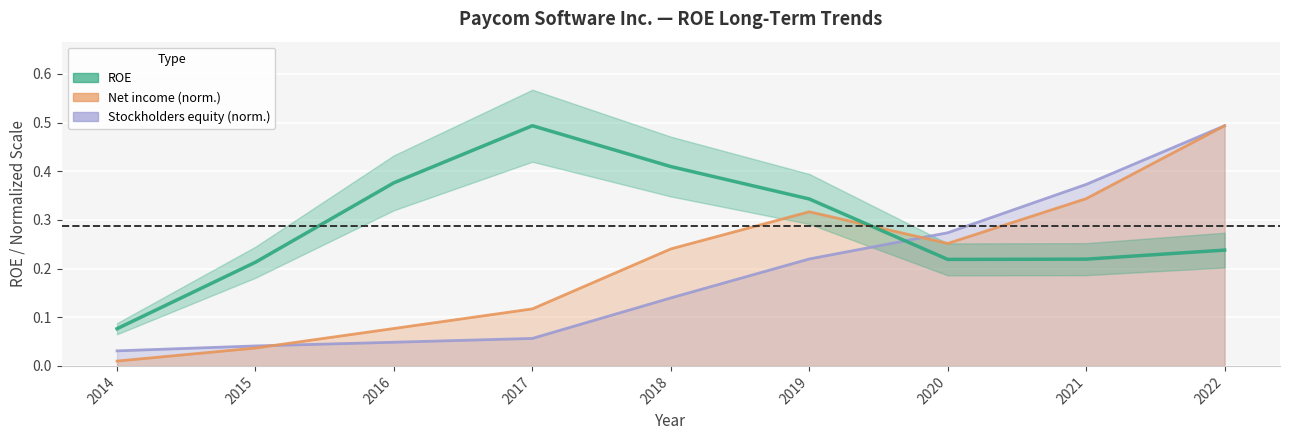

Reading right to left, transcribe all the data shown in this chart.

2022=0.2	2021=0.2	2020=0.2	2019=0.3	2018=0.4	2017=0.5	2016=0.4	2015=0.2	2014=0.1